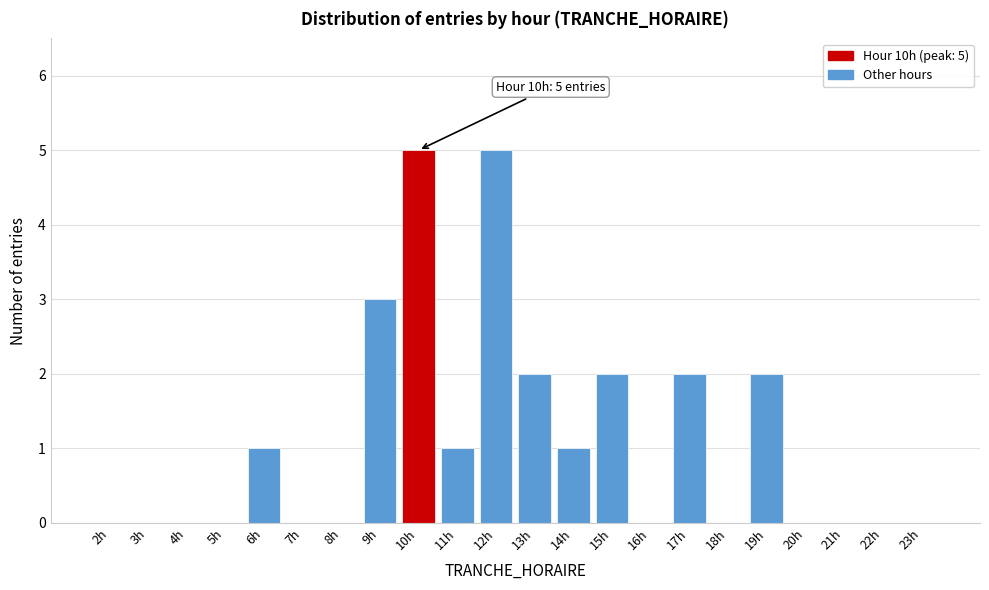

Reading left to right, extract all data points from this chart.

2h=0	3h=0	4h=0	5h=0	6h=1	7h=0	8h=0	9h=3	10h=5	11h=1	12h=5	13h=2	14h=1	15h=2	16h=0	17h=2	18h=0	19h=2	20h=0	21h=0	22h=0	23h=0